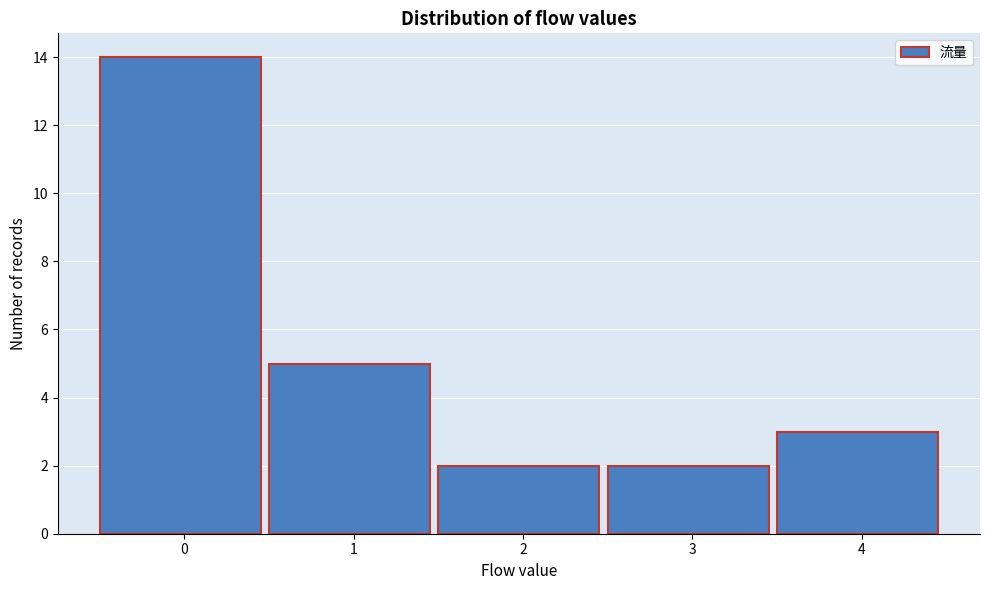

Reading right to left, list all the values displayed in this chart.

3	2	2	5	14